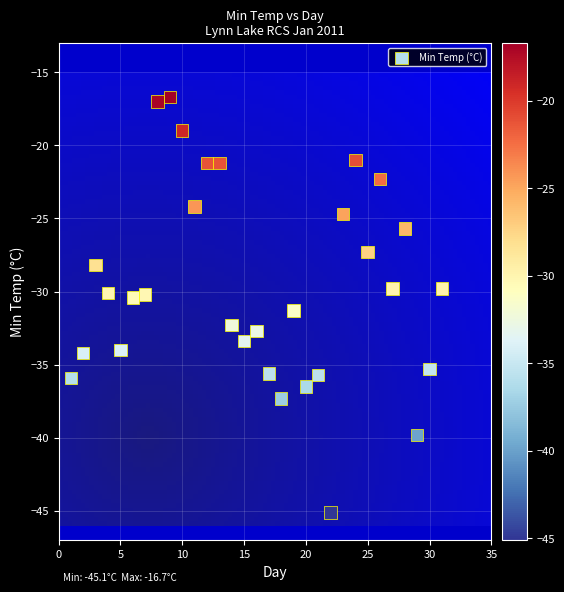

What is the range of X values (max minus min)?

30.0